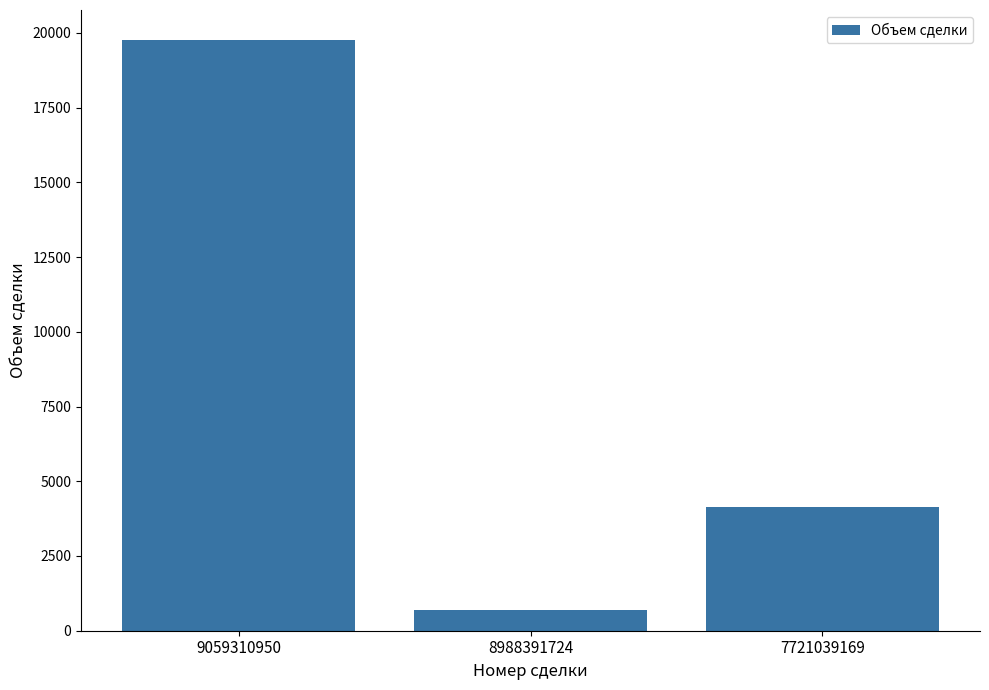

The value at 7721039169 is 4155.2. True or false?

True